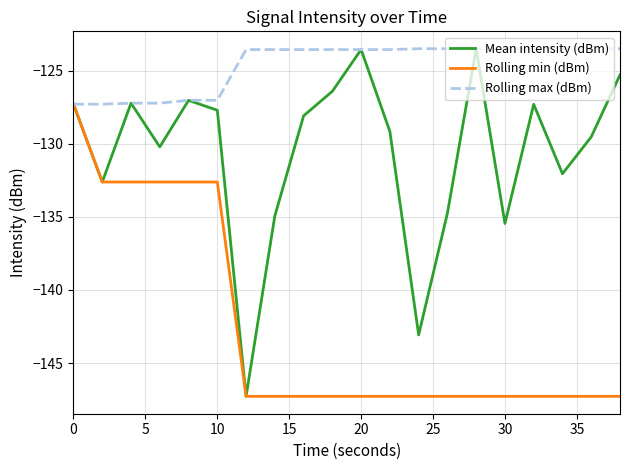

Rank the series by their average value, from highest to lowest.

Rolling max (dBm), Mean intensity (dBm), Rolling min (dBm)